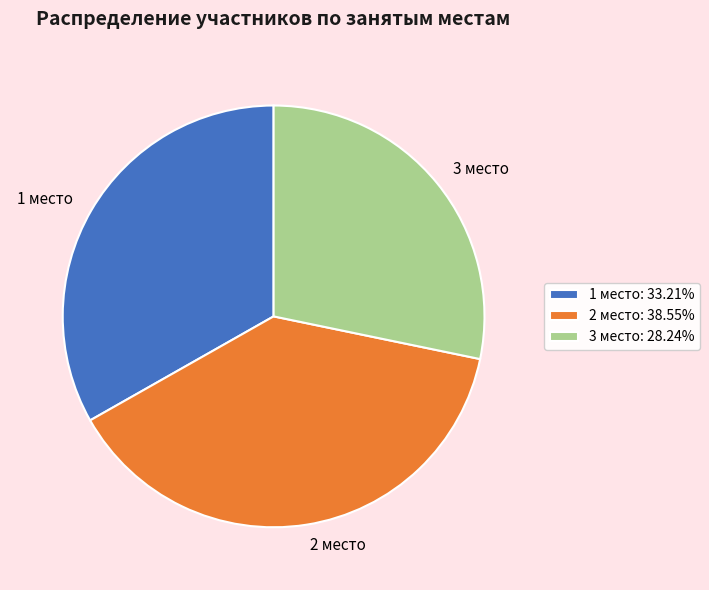

Do 1 место and 2 место together represent more than half of the pie?

Yes